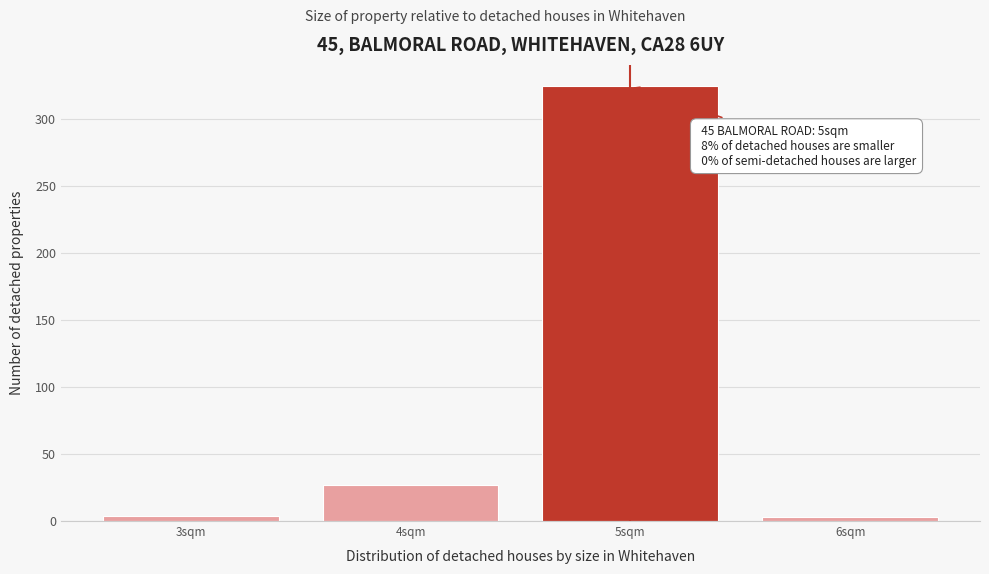

Over which range of the x-axis is the bar tallest?

4.5 to 5.5